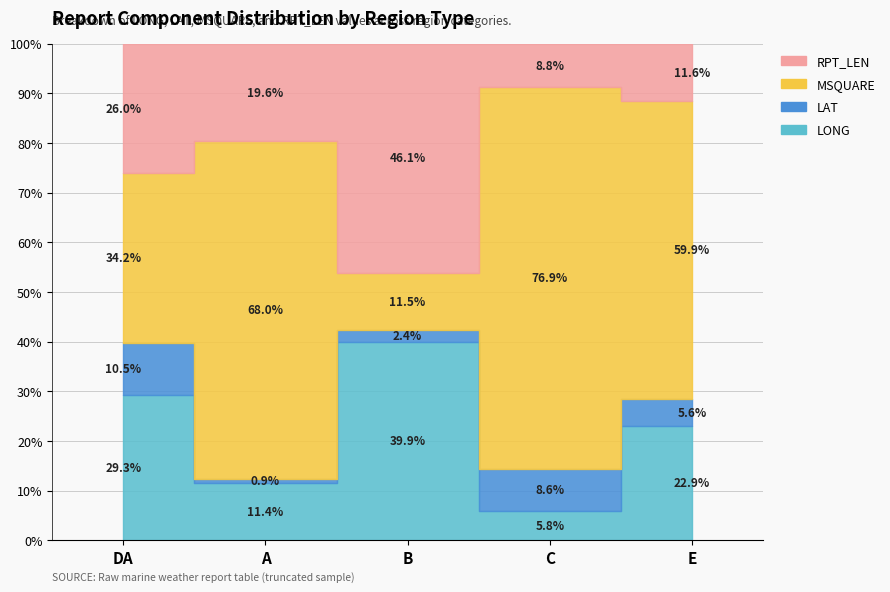

True or false: MSQUARE has more than 2 interior local peaks.

False